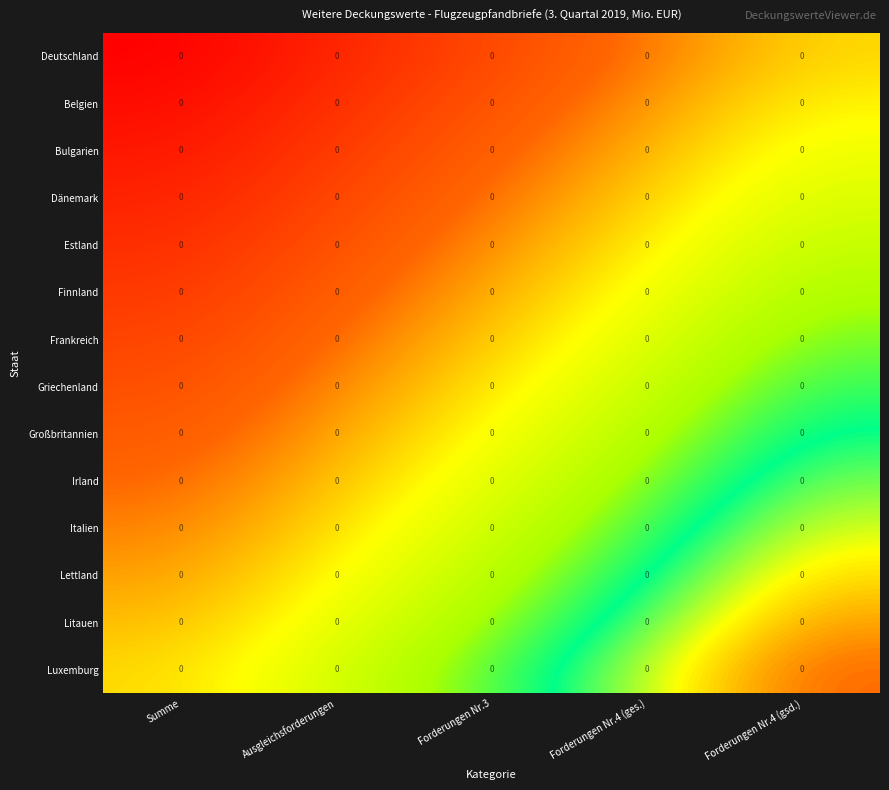

Is it true that Dänemark equals 0.4 at Ausgleichsforderungen?

False